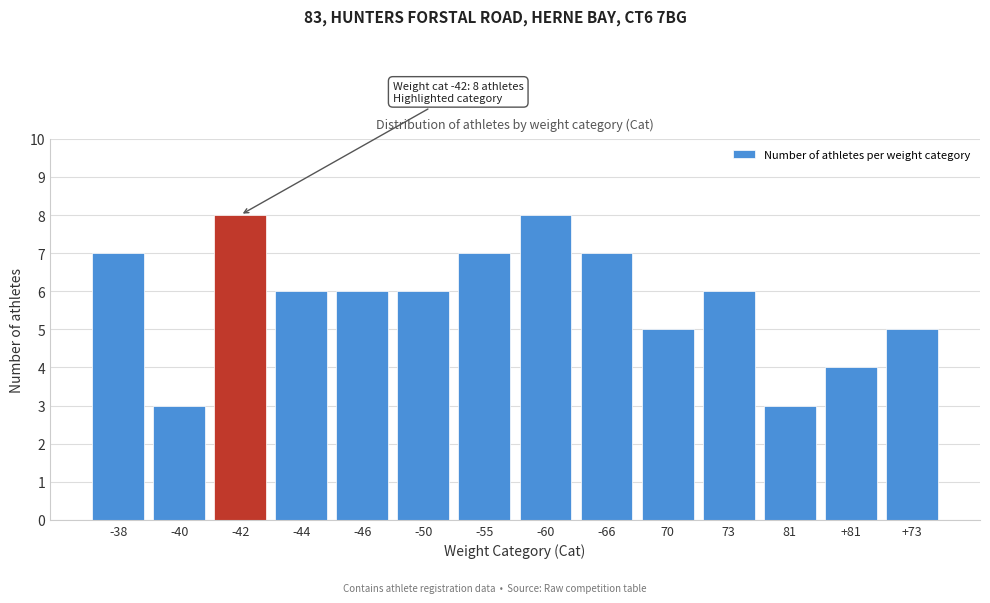

Reading right to left, extract all data points from this chart.

5	4	3	6	5	7	8	7	6	6	6	8	3	7